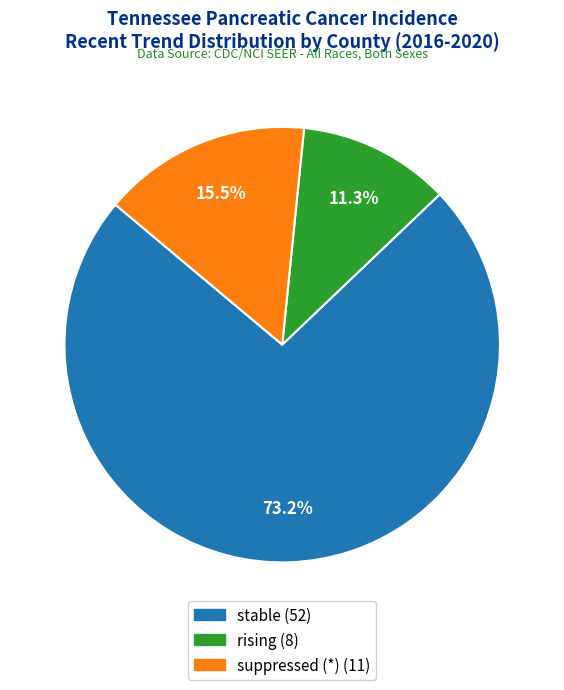

Which slice represents more than half of the pie?

stable